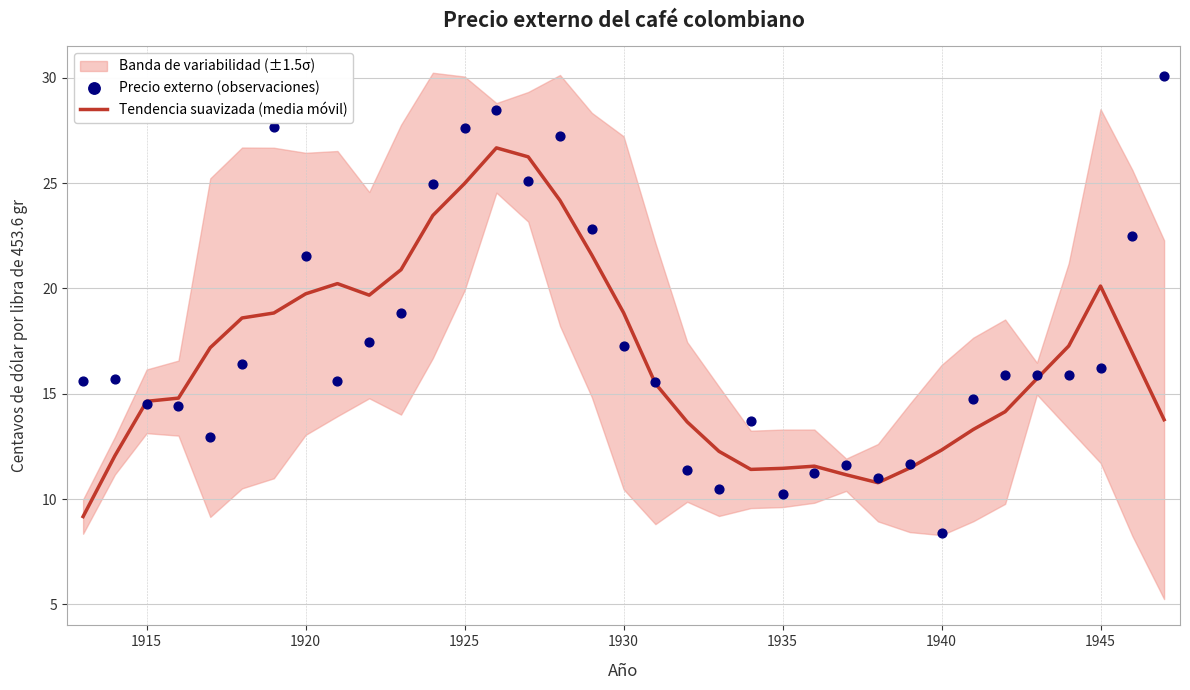

Which series contains the lowest Y value?

Precio externo (observaciones)